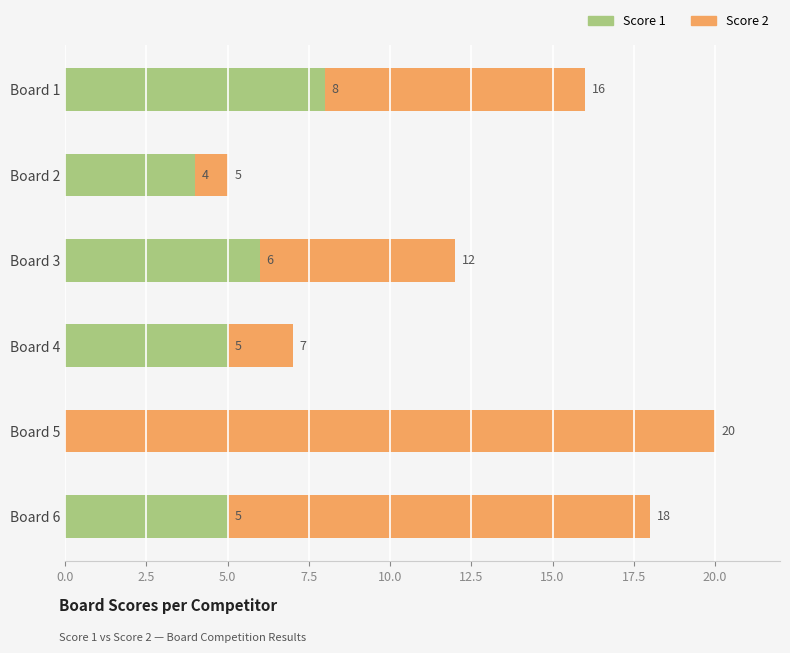

Which series has the widest spread of values?

Score 2